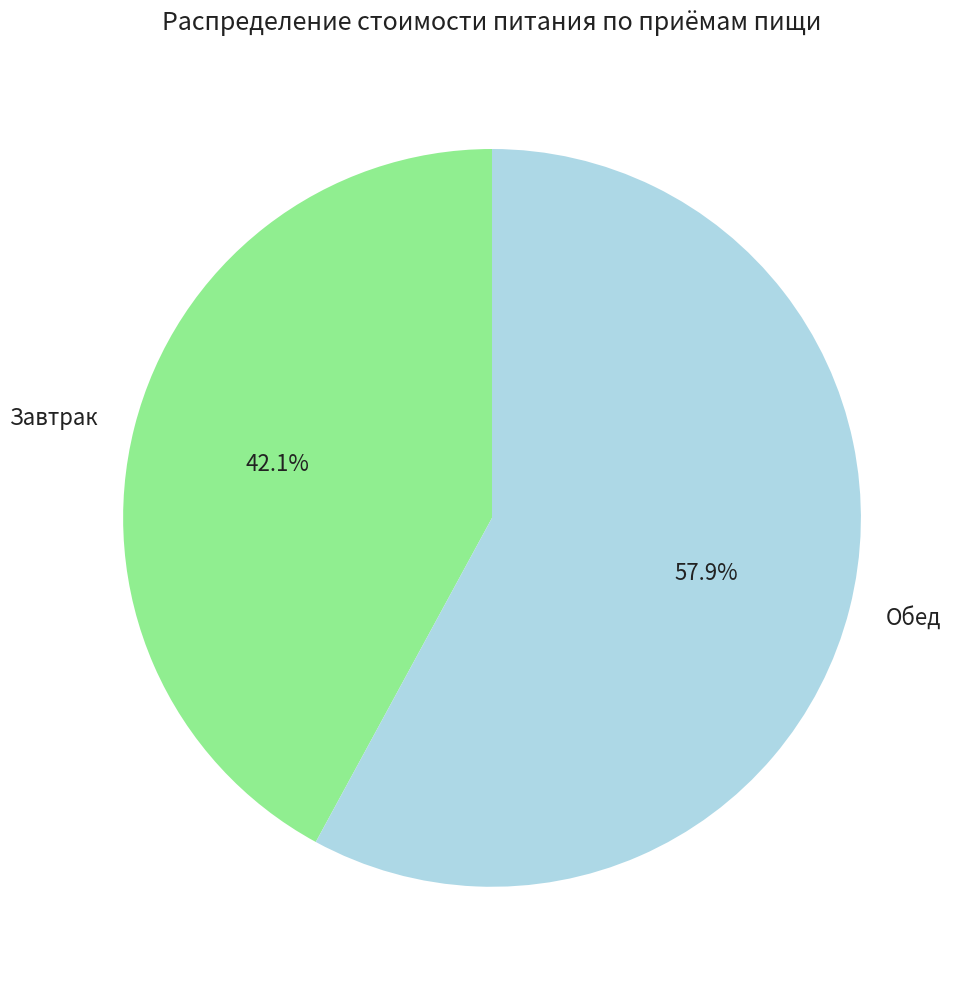

Rank the categories by value from lowest to highest.

Завтрак, Обед